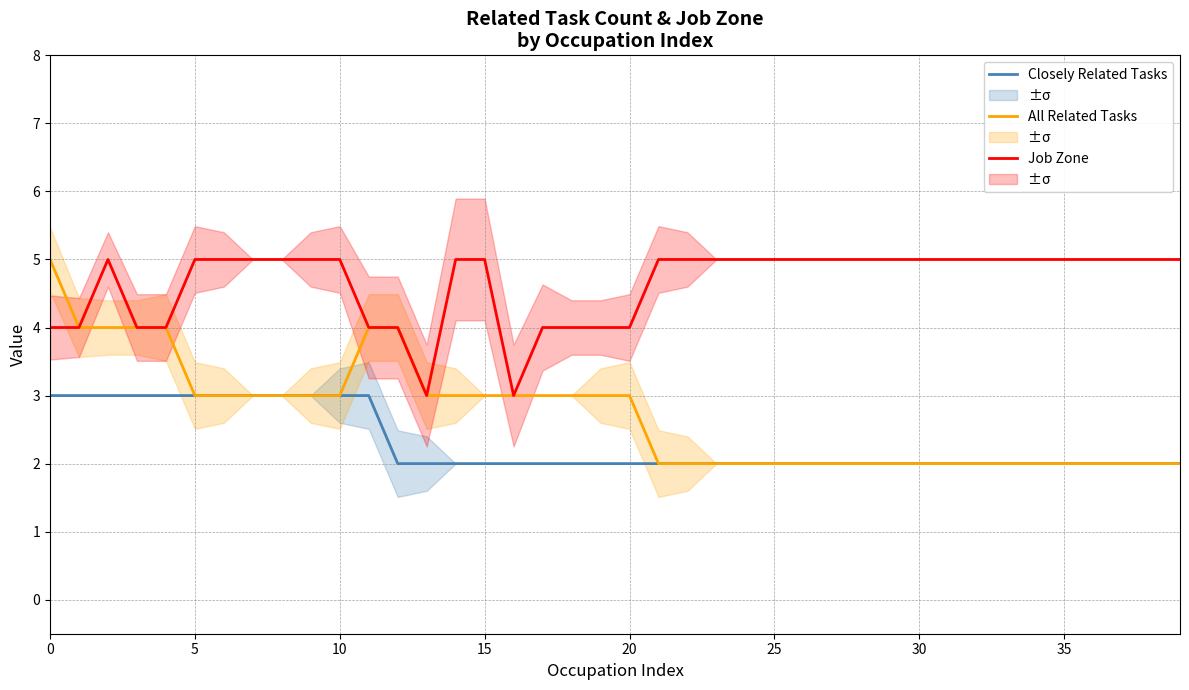

What is the average value of the Closely Related Tasks series?

2